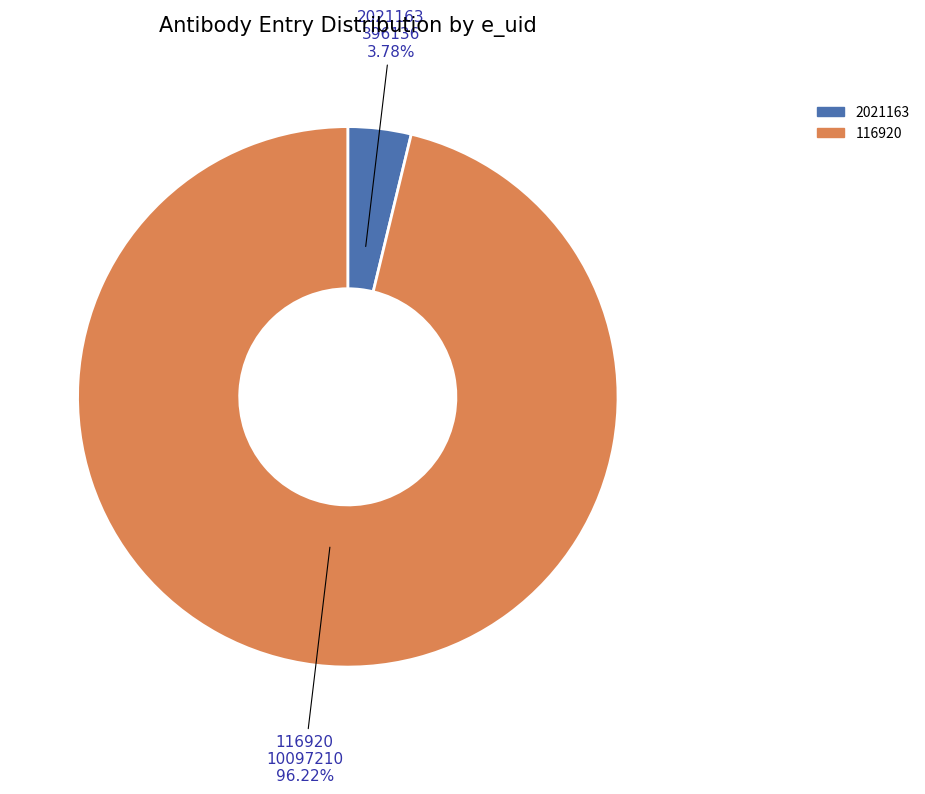

To the nearest percent, what percentage of the pie is 2021163?

4%